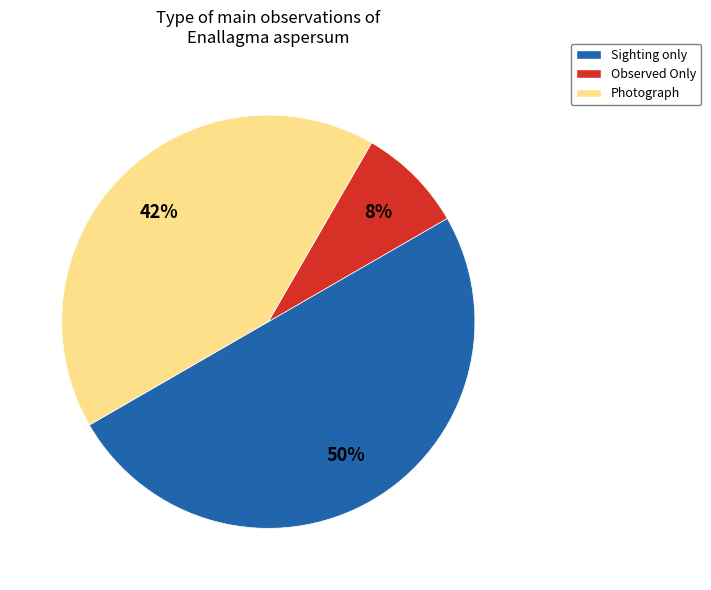

To the nearest percent, what is the difference between the largest and smallest slice percentages?

42%